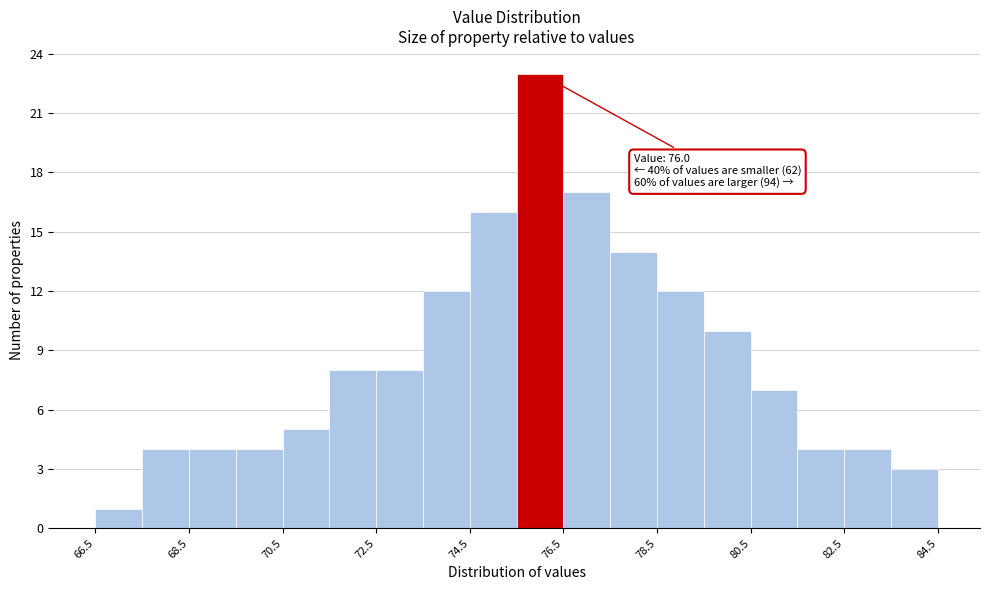

Over which range of the x-axis is the bar tallest?

75.5 to 76.5